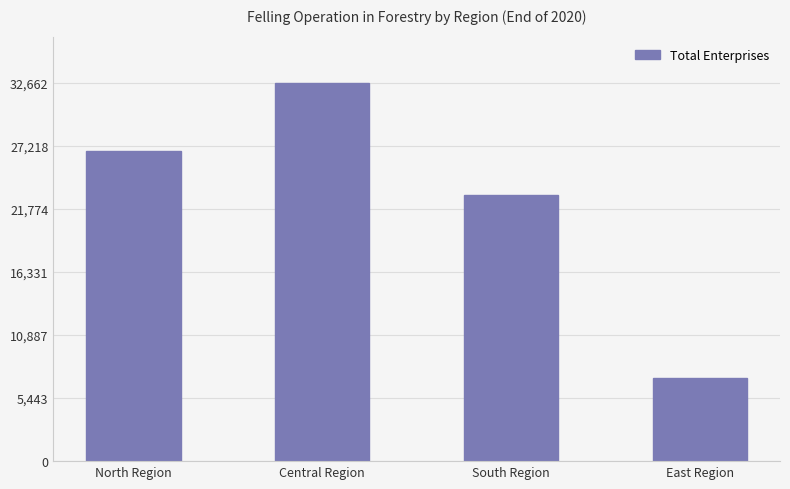

What is the greatest value displayed?

32662